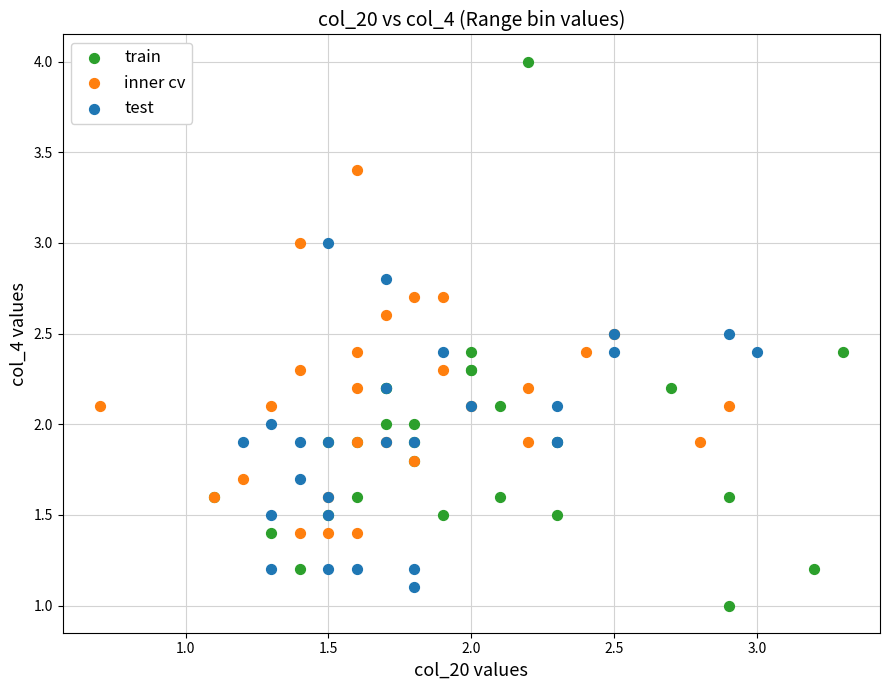

Which series has the largest Y range (max minus min)?

train